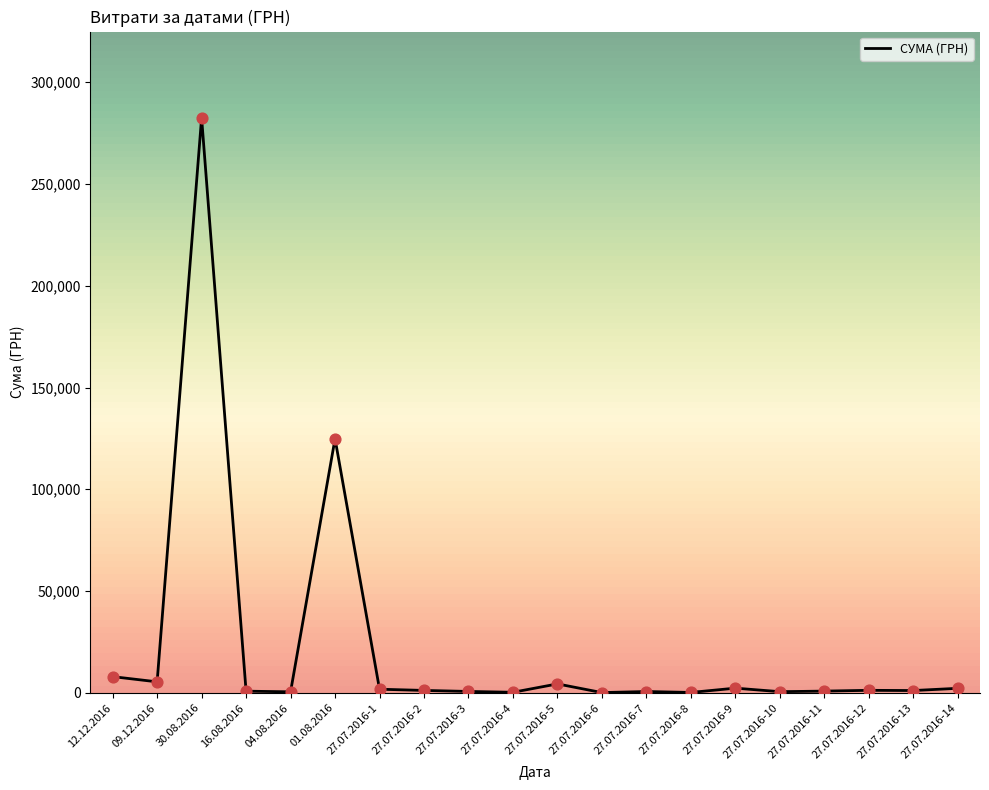

What is the change in value from 30.08.2016 to 27.07.2016-12?

-281267.1